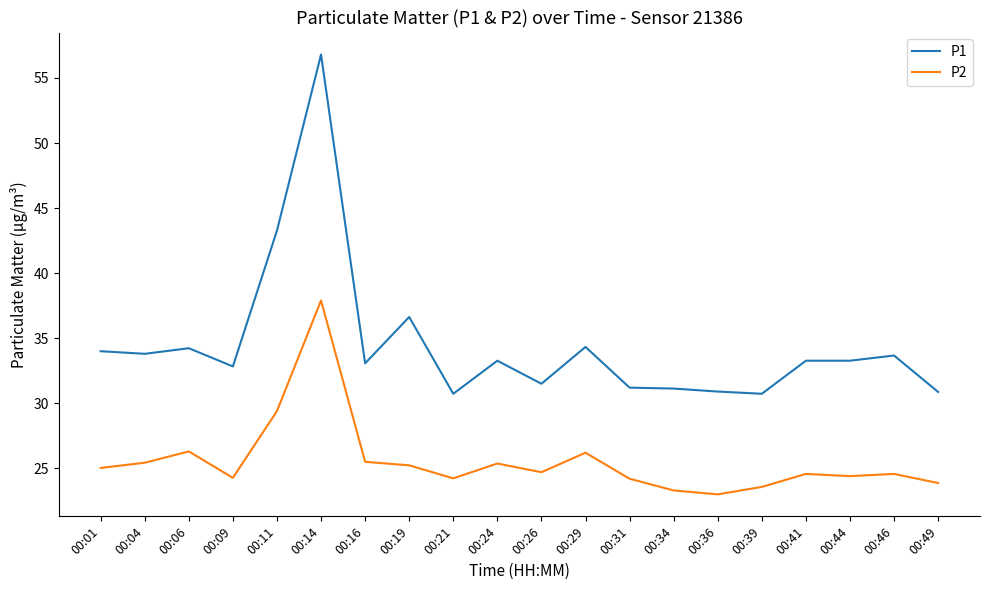

Which series has the largest range (max minus min)?

P1